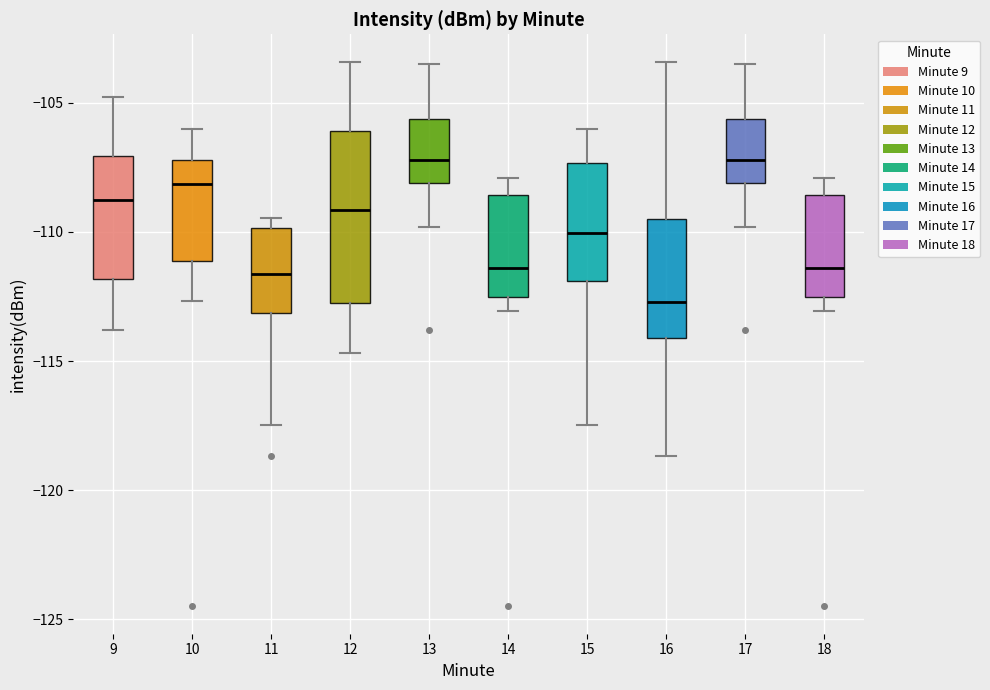

Where does the lower whisker of the box at x = 16 end on the y-axis? The values are not printed on the chart, so give them approximately, as read against the axis.

-118.5